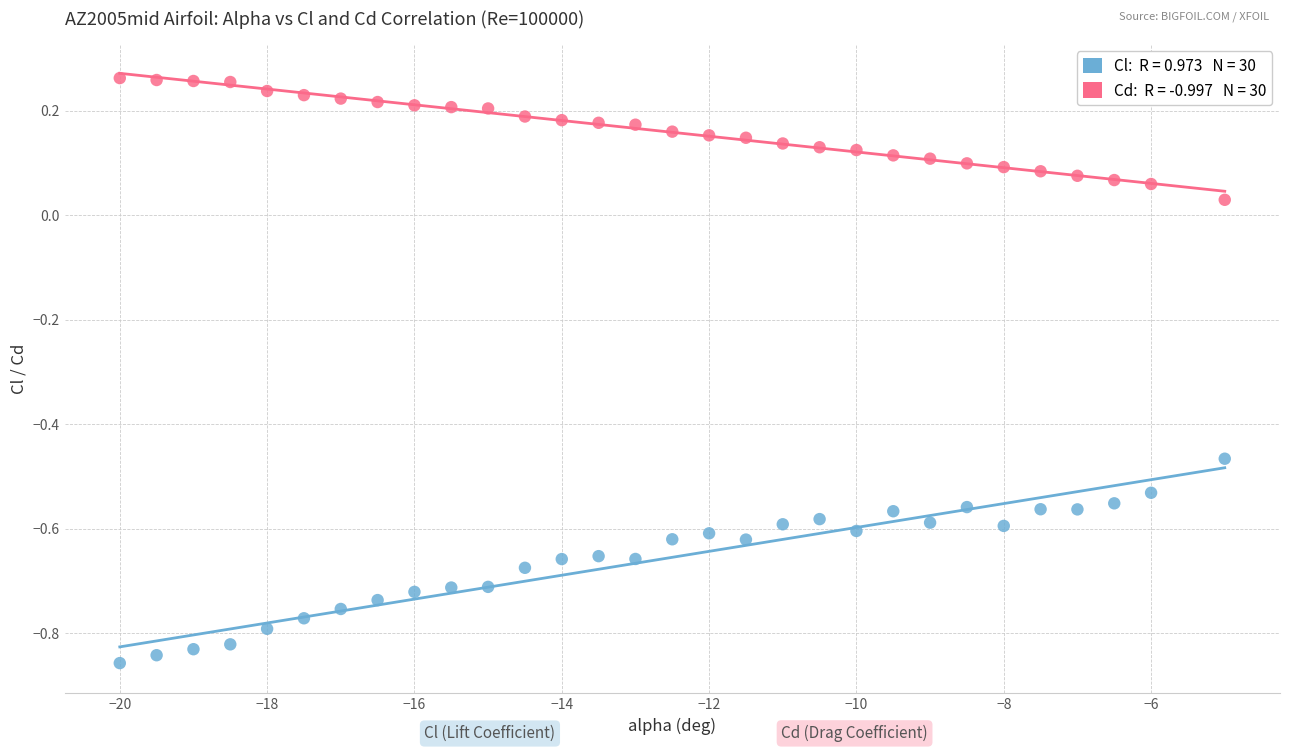

Across all data points, what is the range of X values (max minus min)?

15.0